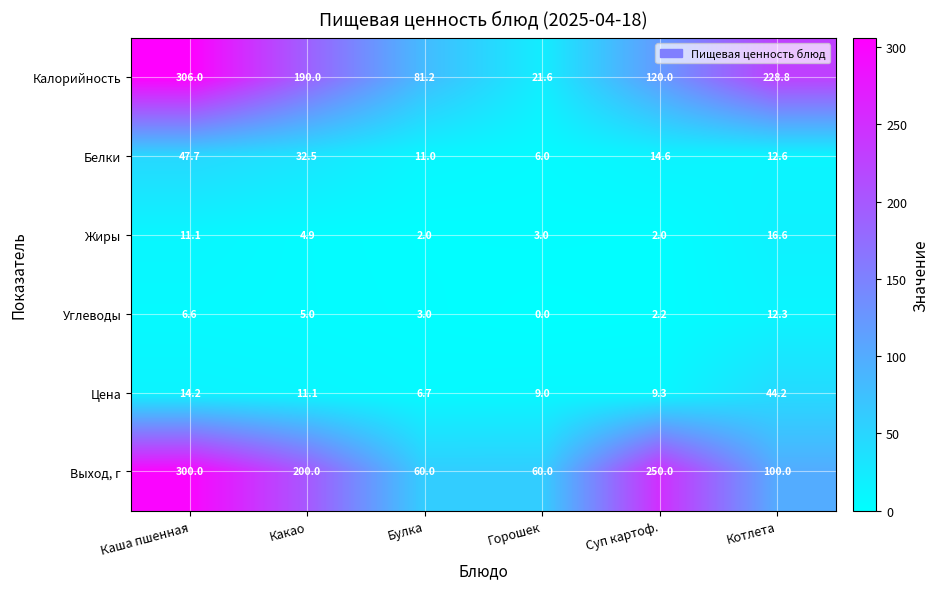

At how many categories does at least one series exceed 303?

1